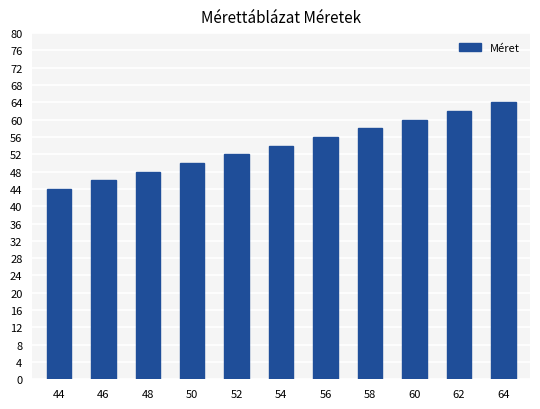

Reading right to left, what are all the values shown in this chart?

64=64	62=62	60=60	58=58	56=56	54=54	52=52	50=50	48=48	46=46	44=44